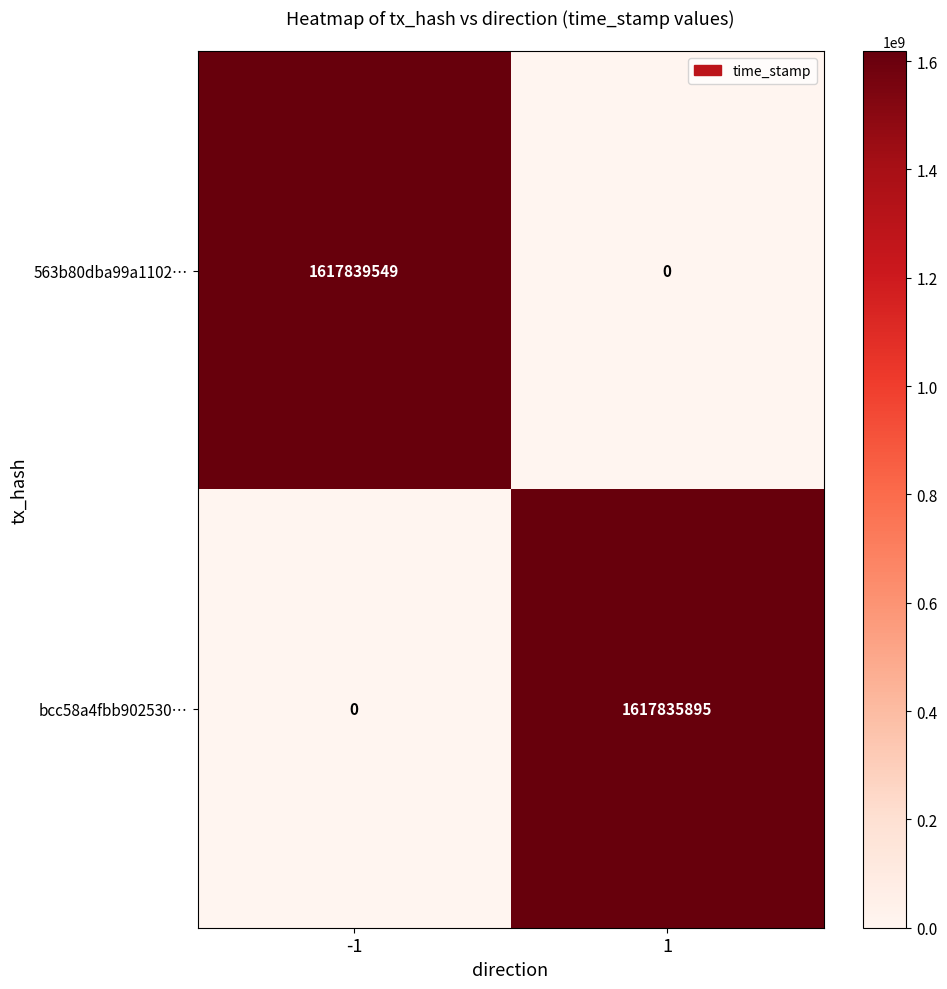

Read the 563b80dba99a1102… value at -1.

1617839549